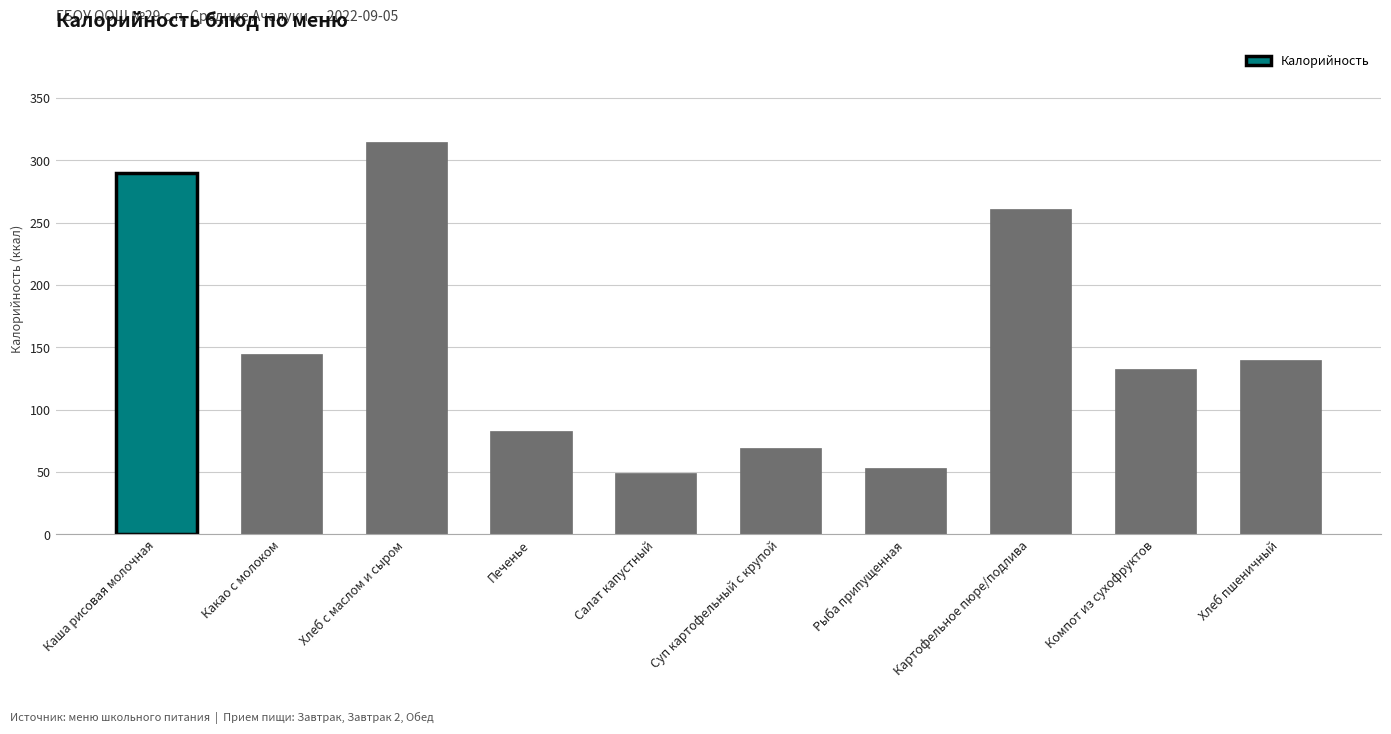

Count the number of categories in the chart.

10